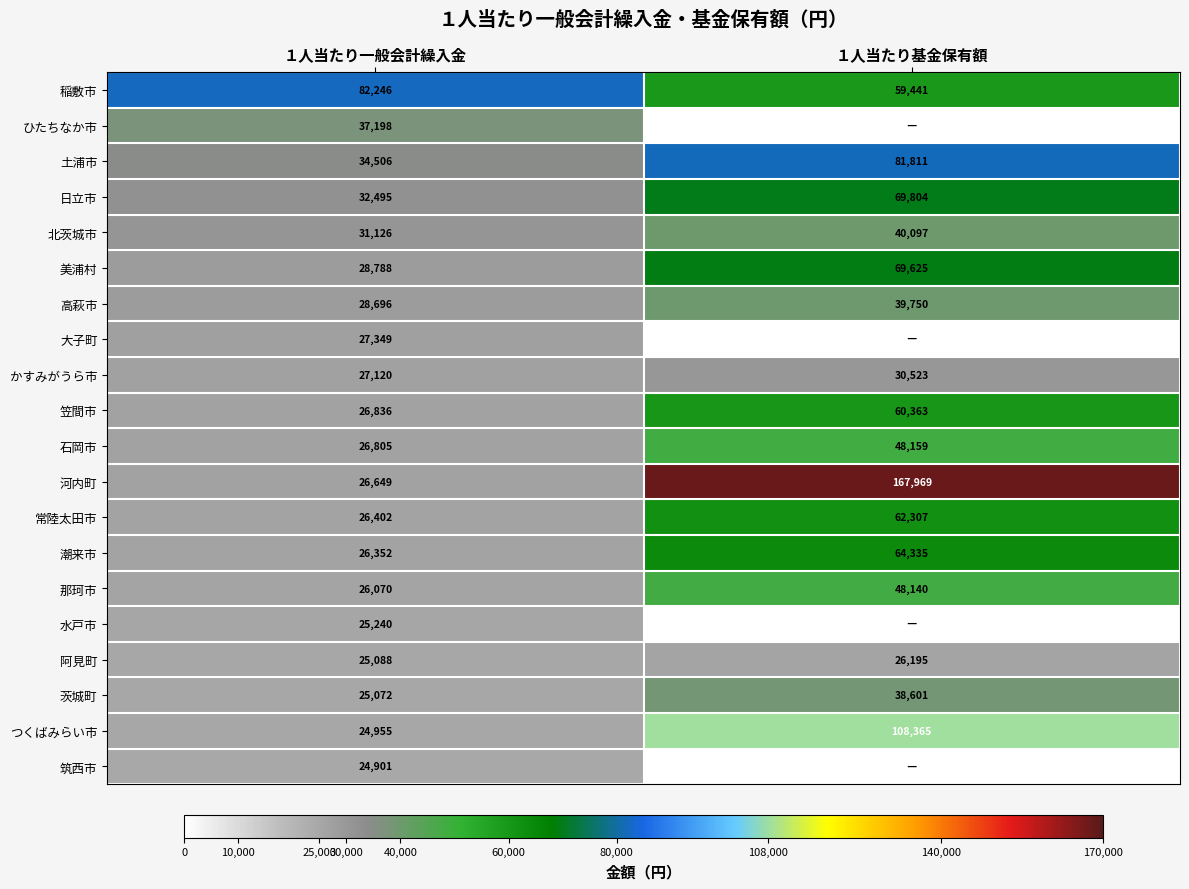

Where is 河内町 nearest to the value 97309?

１人当たり一般会計繰入金